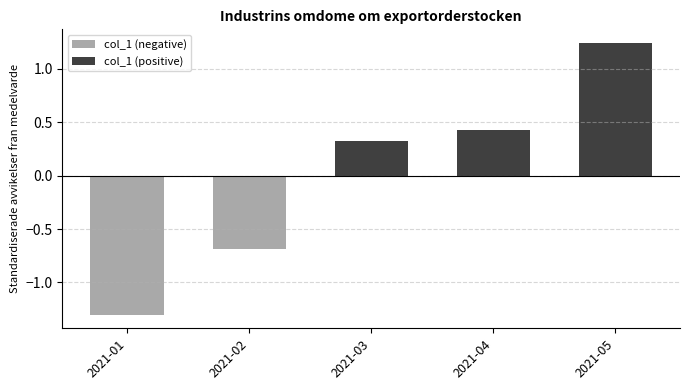

True or false: col_1 (negative) has a value of -1.3 at 2021-01.

True